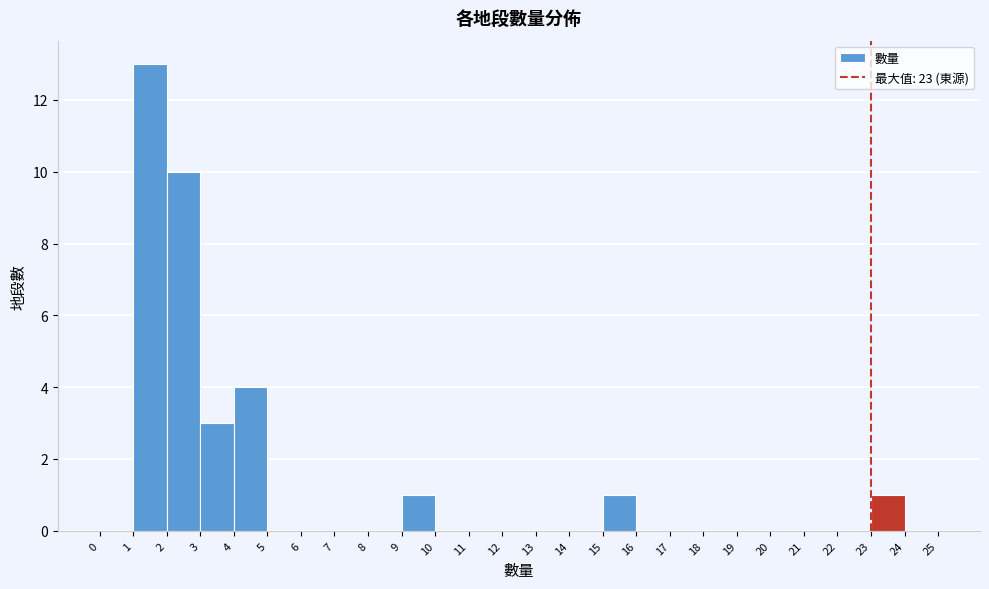

Reading left to right, list every bar in this chart as the range it spans on the x-axis followed by its height. The values are not printed on the chart, so give them approximately, as read against the axis.

0 to 1: 0
1 to 2: 13
2 to 3: 10
3 to 4: 3
4 to 5: 4
5 to 6: 0
6 to 7: 0
7 to 8: 0
8 to 9: 0
9 to 10: 1
10 to 11: 0
11 to 12: 0
12 to 13: 0
13 to 14: 0
14 to 15: 0
15 to 16: 1
16 to 17: 0
17 to 18: 0
18 to 19: 0
19 to 20: 0
20 to 21: 0
21 to 22: 0
22 to 23: 0
23 to 24: 1
24 to 25: 0